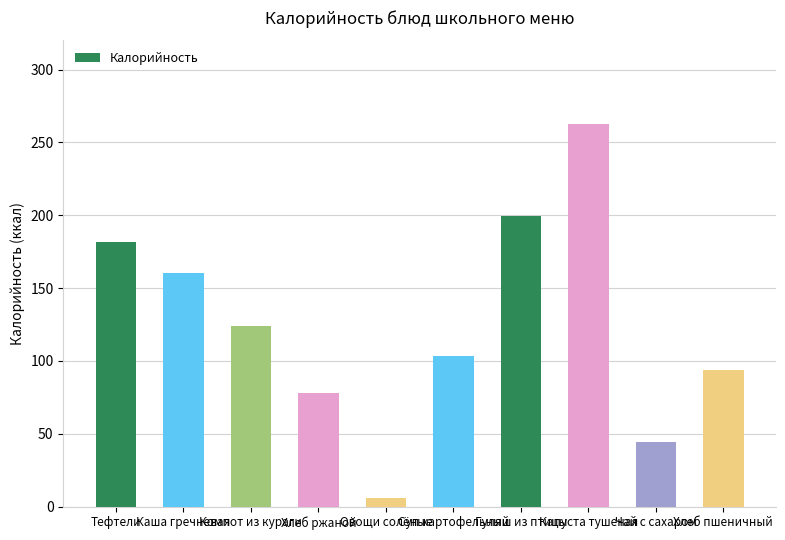

How many data points does each series have?

10